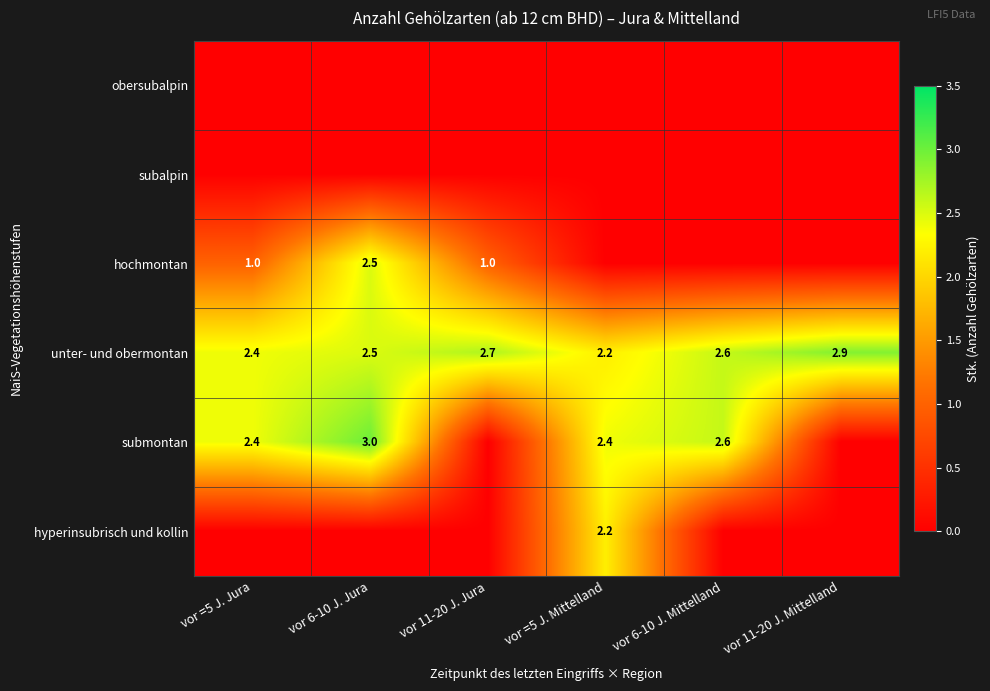

The submontan series shows 2.4 at vor =5 J. Mittelland. True or false?

True